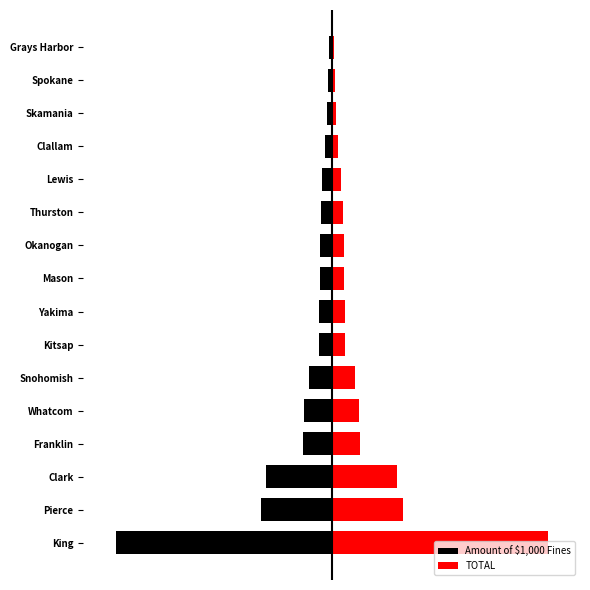

Is the value of TOTAL at Pierce greater than the value of Amount of $1,000 Fines at Skamania?

Yes